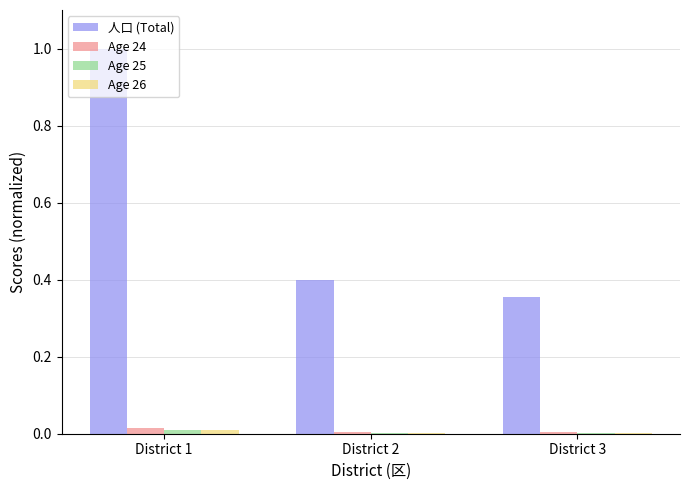

The value of Age 24 at District 3 is 0.0. True or false?

True